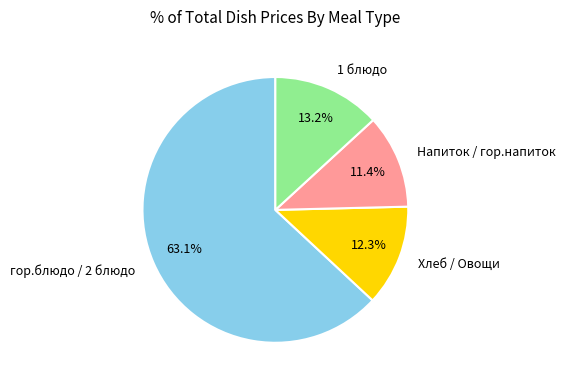

What is the ratio of the value at гор.блюдо / 2 блюдо to the value at Напиток / гор.напиток?

5.5